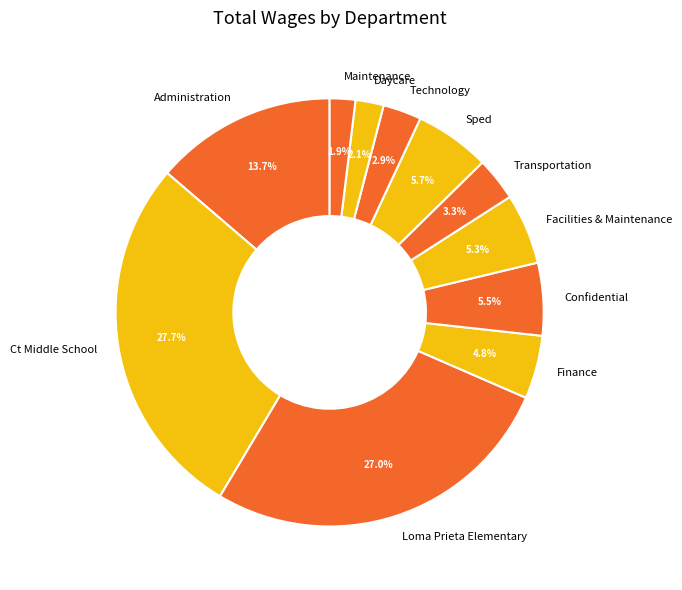

Does Sped represent more than half of the total?

No